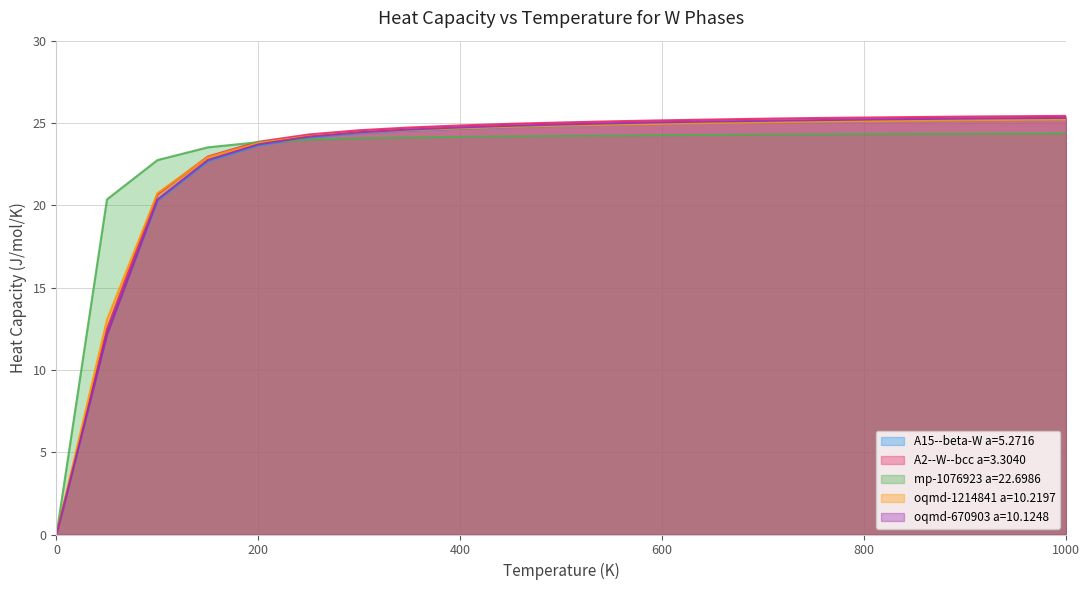

What is the difference between the A2--W--bcc a=3.3040 values at 400 and 200?

1.0